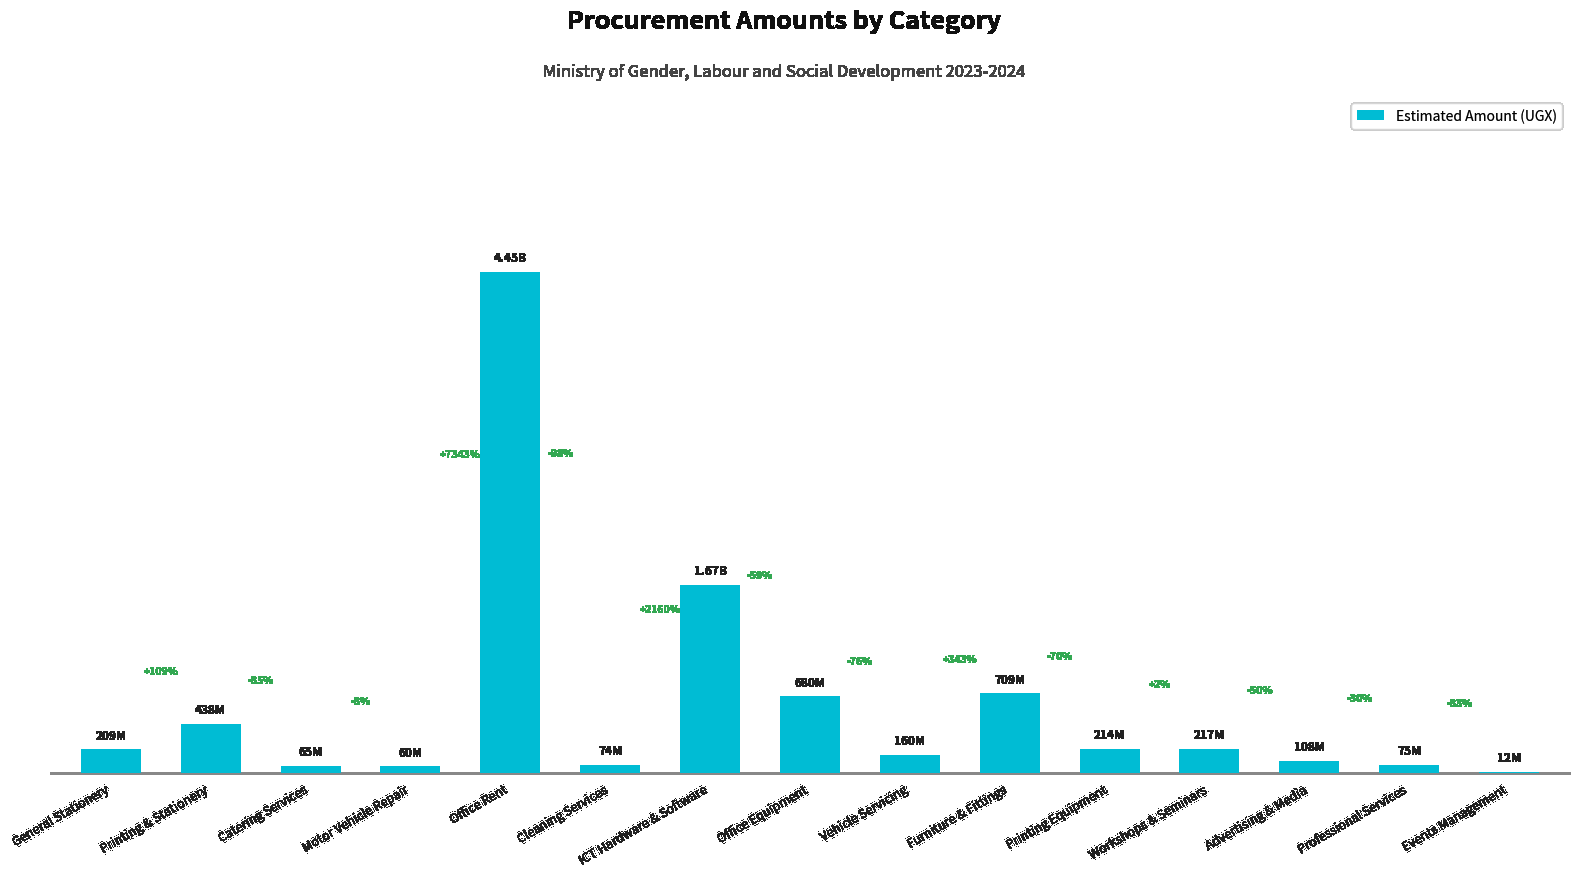

What position from the left is Advertising & Media?

13